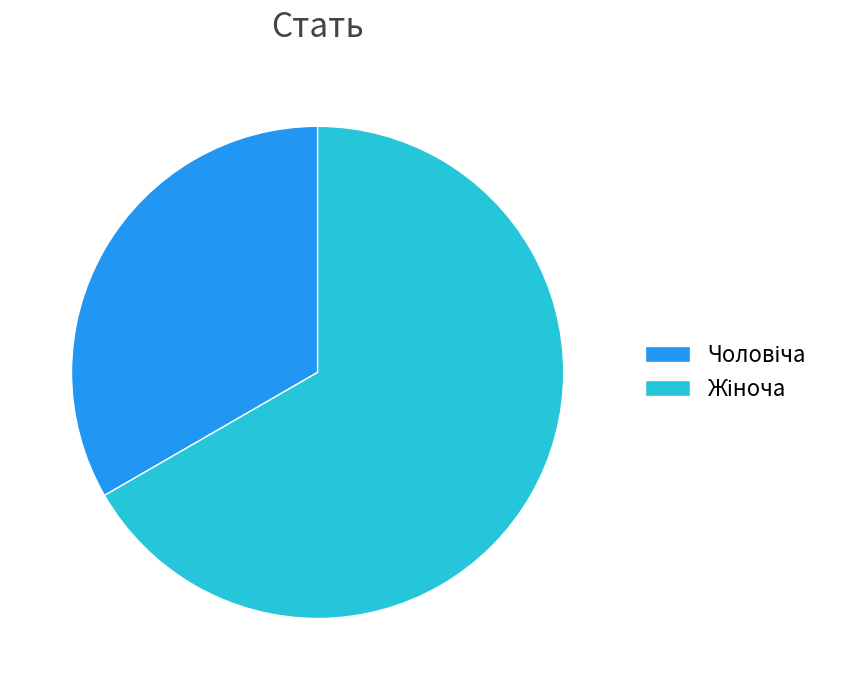

Is there a majority slice in this chart?

Yes